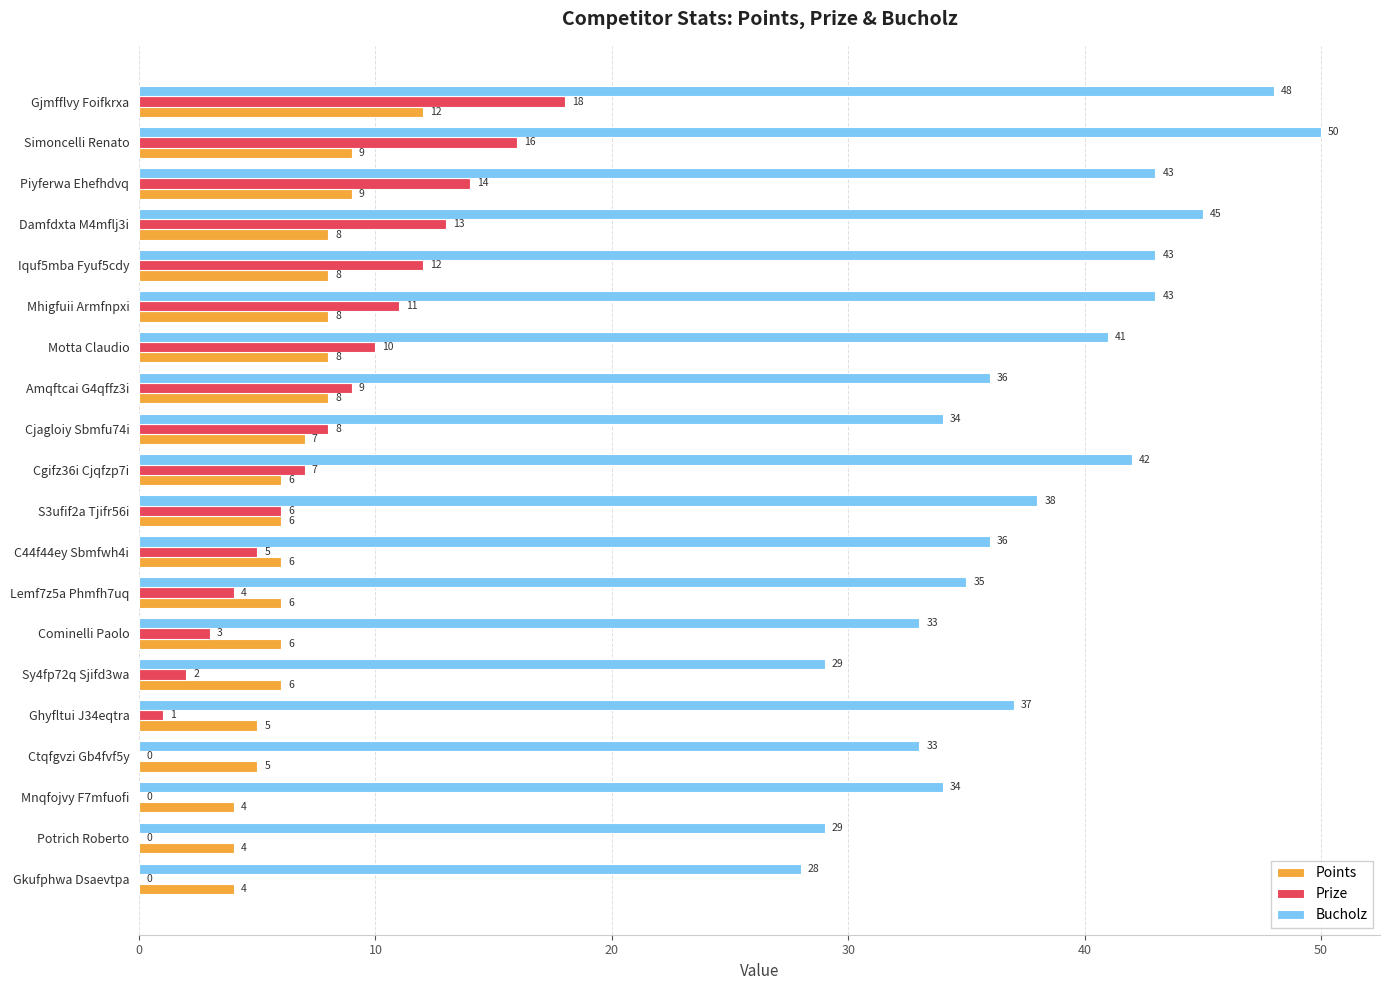

Count the number of data series in this chart.

3